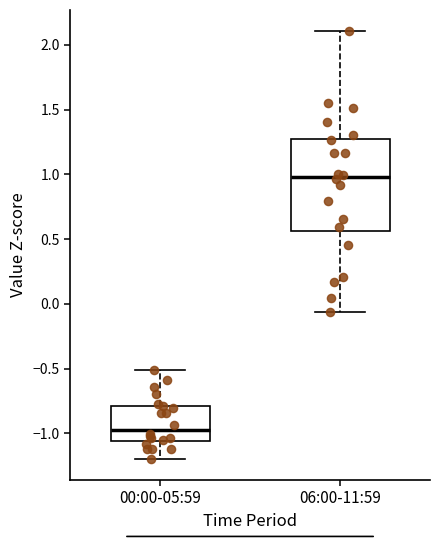

Reading left to right, read every box against the y-axis: the position of its median line, the range the box covers, and the ends of its whiskers. The values are not printed on the chart, so give them approximately, as read against the axis.

00:00-05:59: median -0.95, box -1.05 to -0.80, whiskers -1.20 to -0.50
06:00-11:59: median 1.00, box 0.55 to 1.30, whiskers -0.05 to 2.10